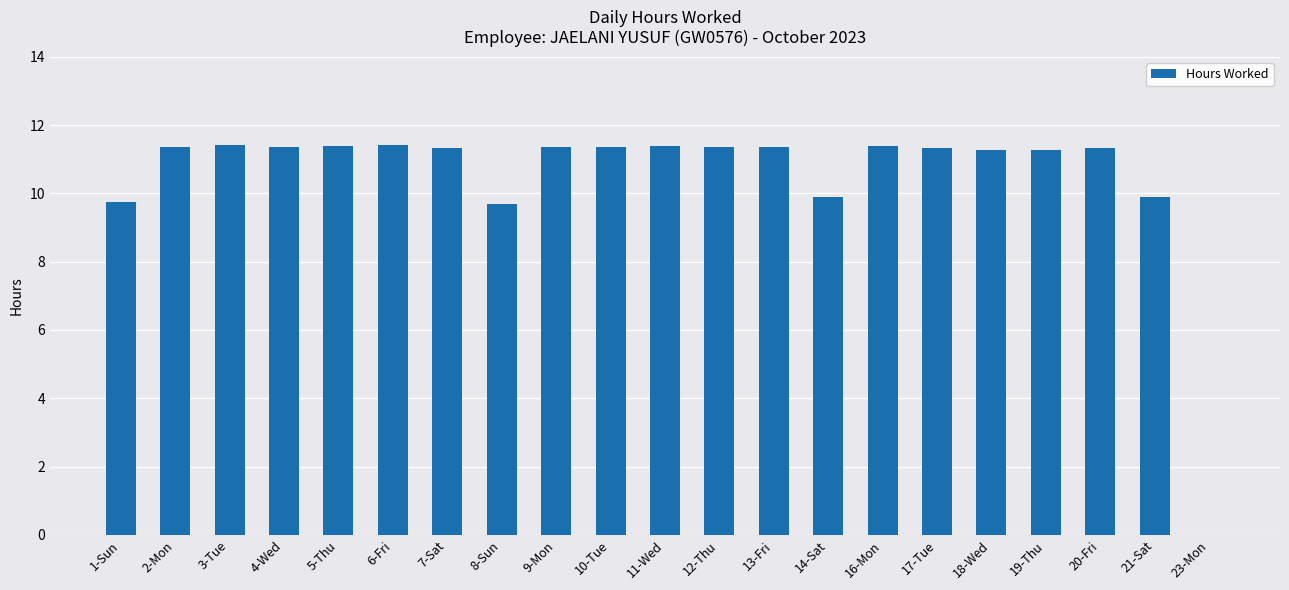

At which label does the data first exceed 11?

2-Mon